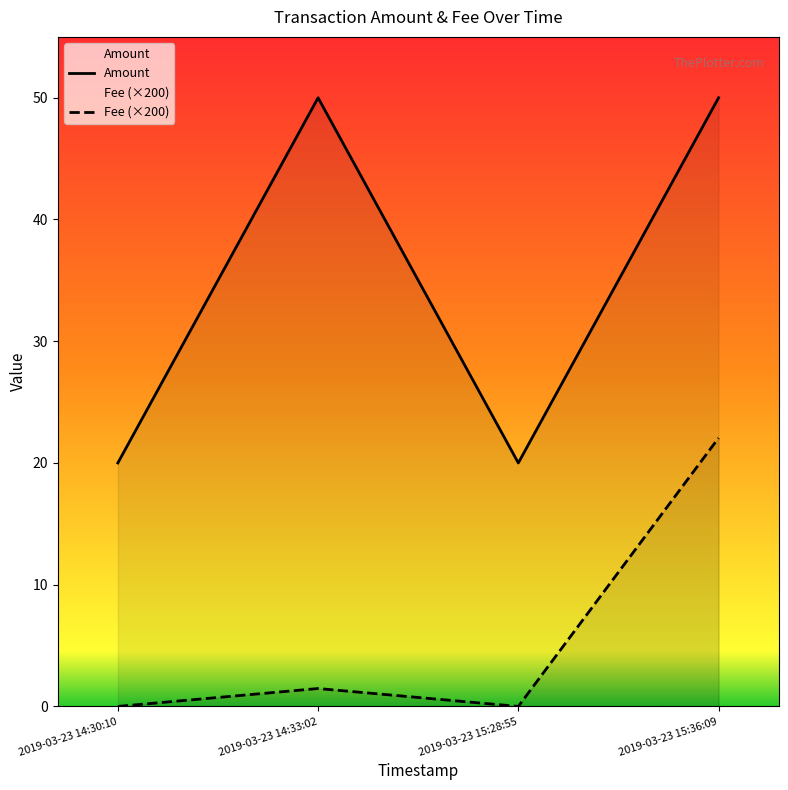

What is the label of the 1st point from the right?

2019-03-23 15:36:09